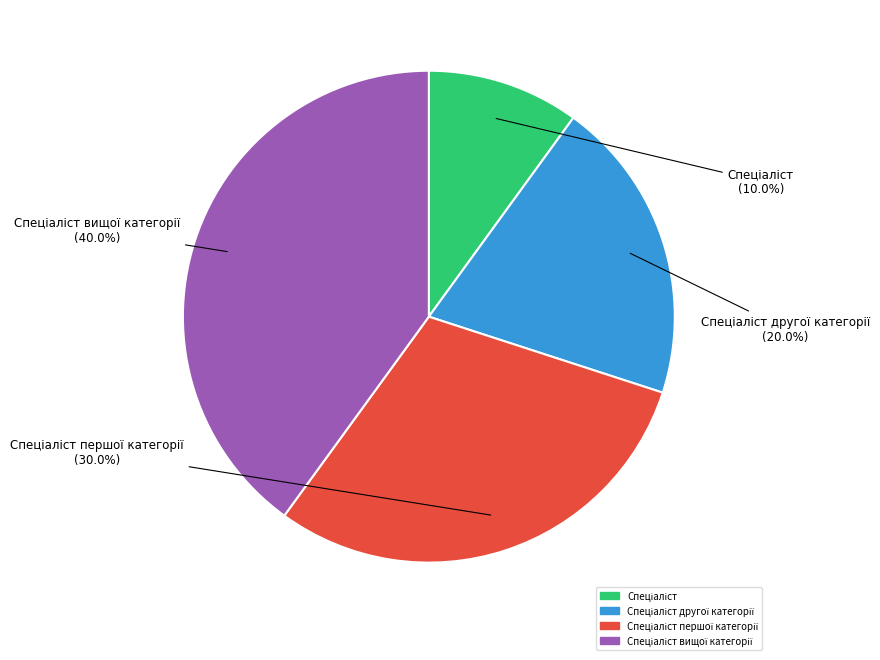

Is there a majority slice in this chart?

No